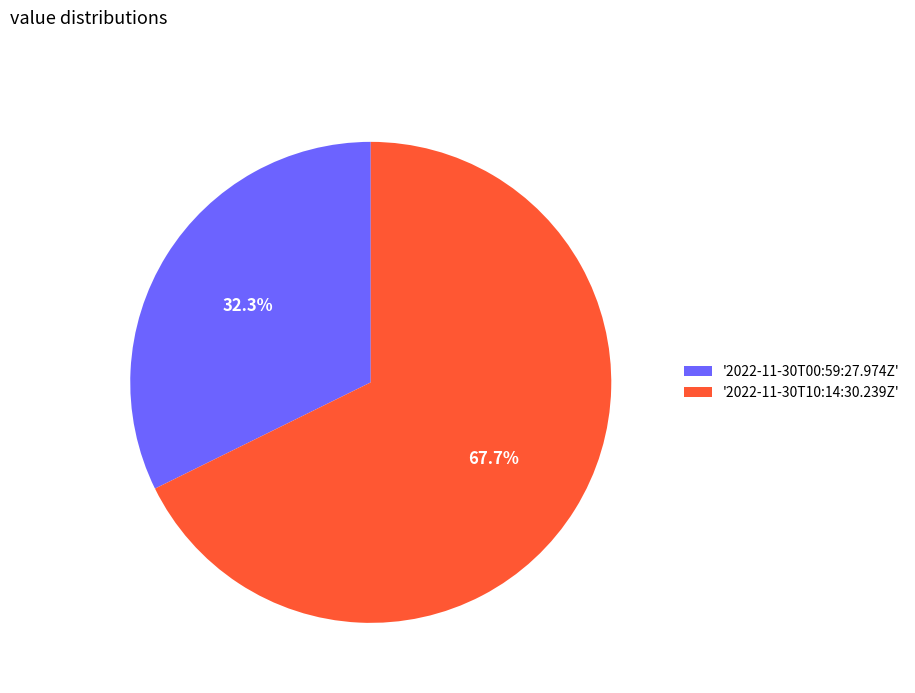

Rank the categories by value from lowest to highest.

'2022-11-30T00:59:27.974Z', '2022-11-30T10:14:30.239Z'